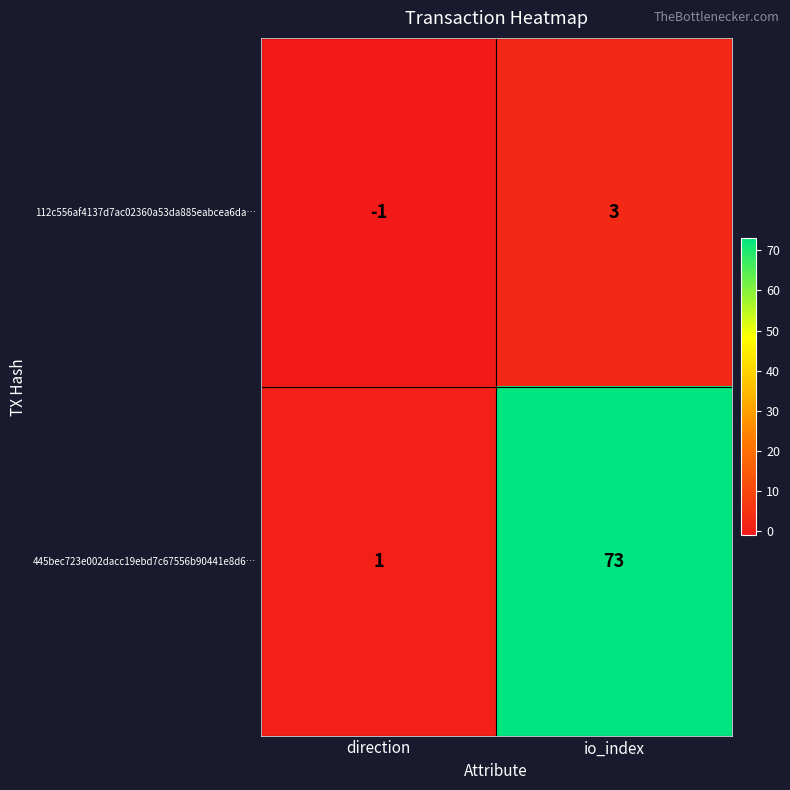

What is the greatest value displayed?

73